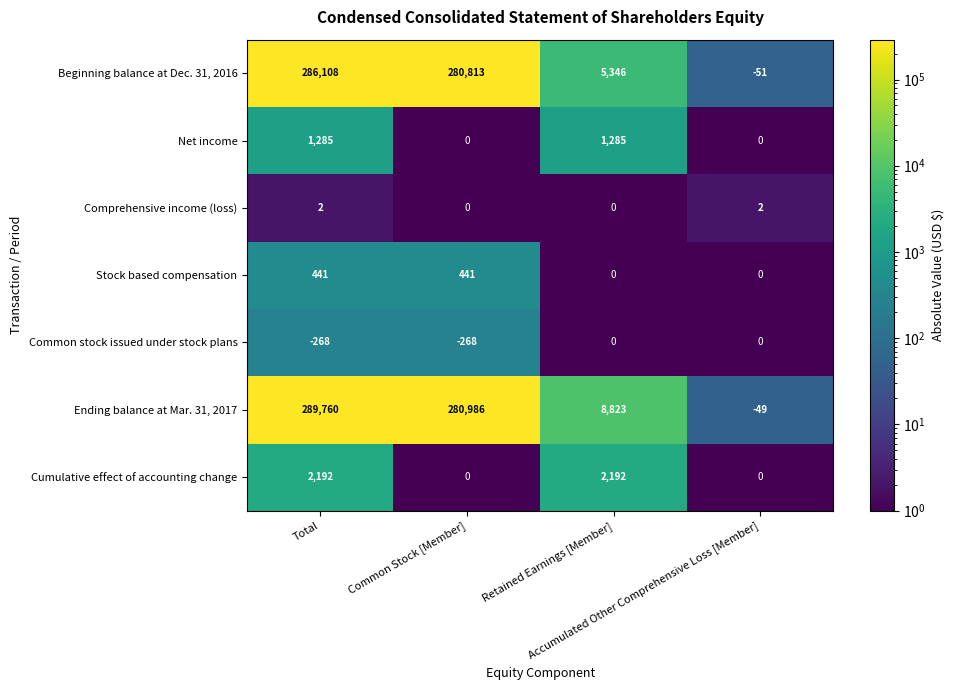

What is the sum of all Beginning balance at Dec. 31, 2016 values?

572216